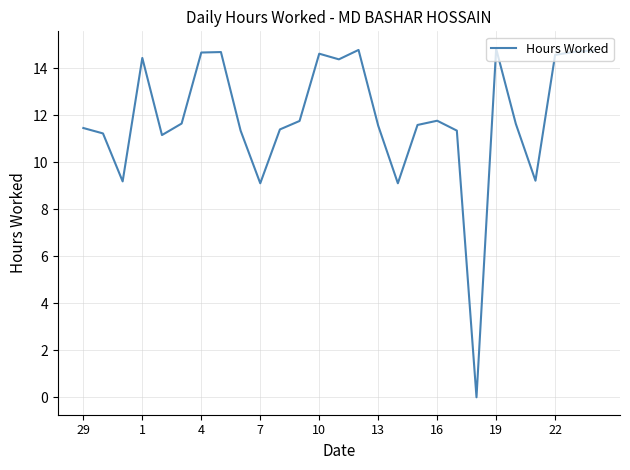

What is the maximum value shown in the chart?

14.8